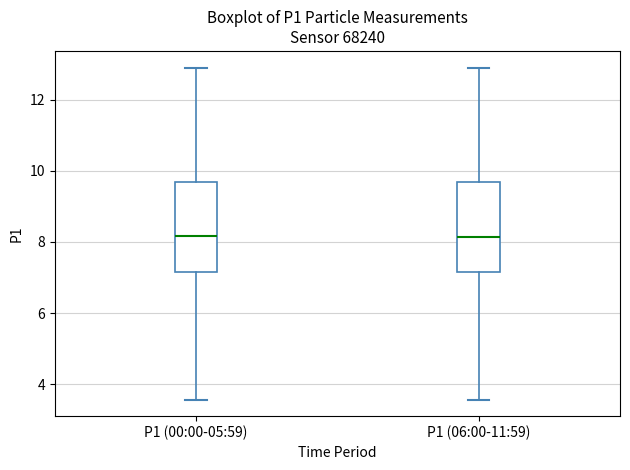

Where does the lower whisker of the box for P1 (00:00-05:59) end on the y-axis? The values are not printed on the chart, so give them approximately, as read against the axis.

3.6